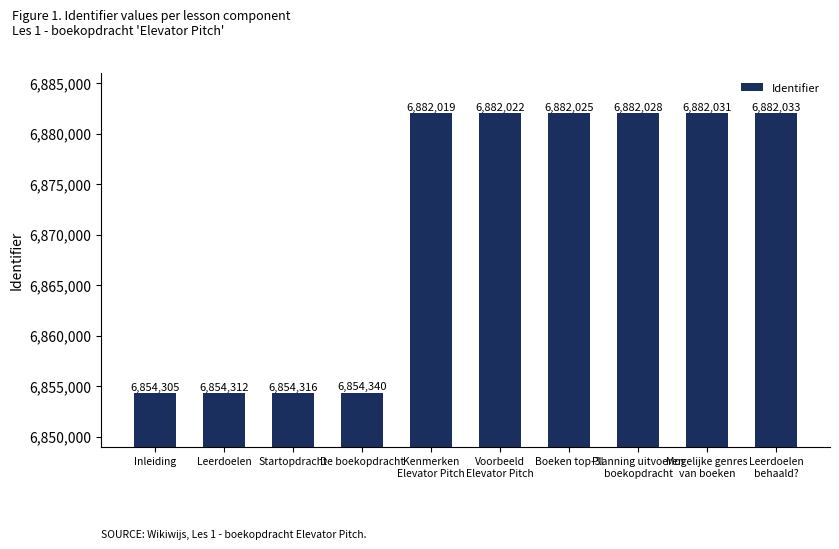

Is it true that the value at Boeken top-3! is 6882025?

True